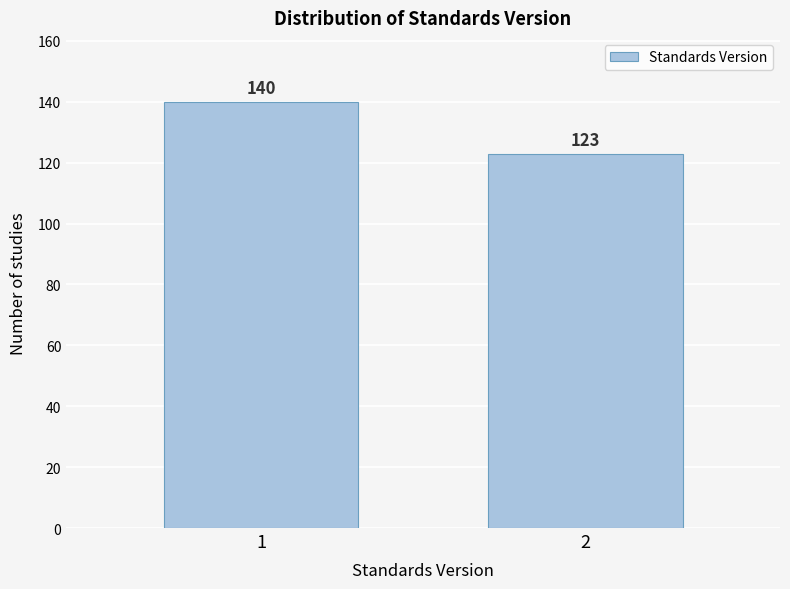

Reading right to left, what are all the values shown in this chart?

2=123	1=140